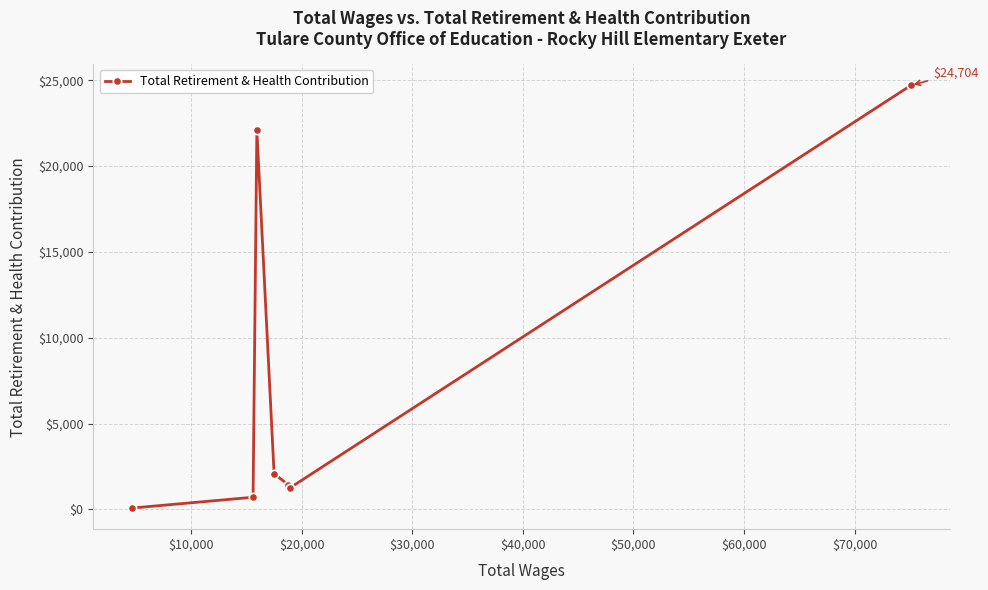

What is the minimum value shown in the chart?

75